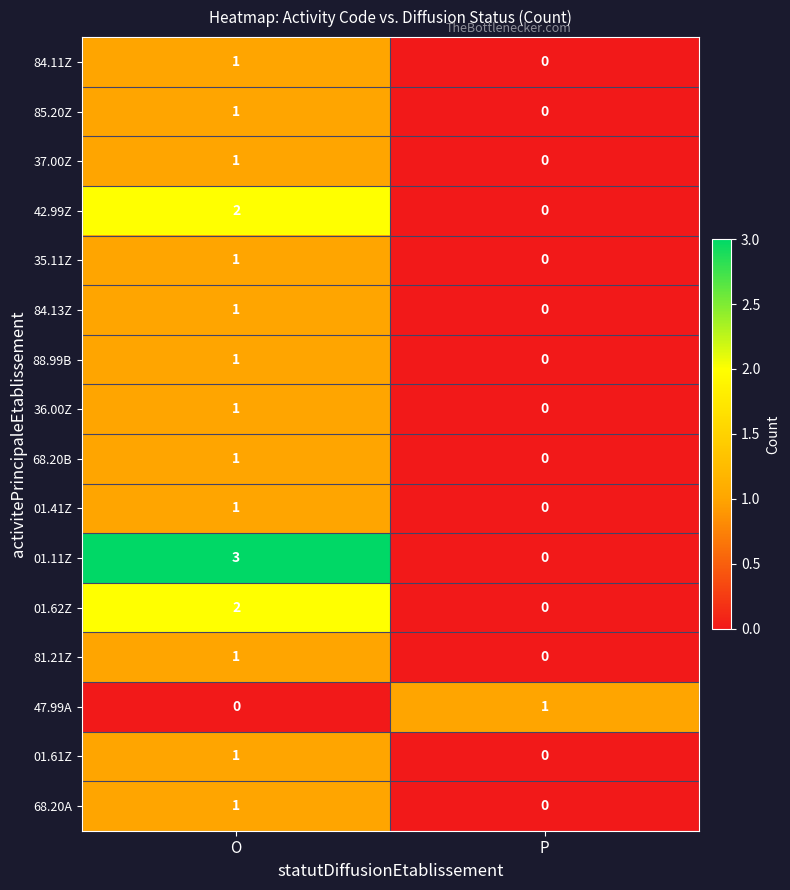

What is the difference between the highest and lowest values at P?

1